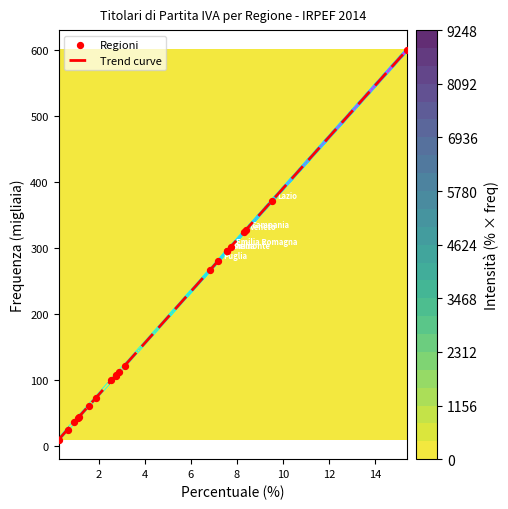

Reading right to left, transcribe all the data shown in this chart.

106.3	295.8	121.9	42.2	280.2	327.3	24.9	99.4	371.2	111.6	60.9	266.3	302.2	73.0	323.9	44.3	36.3	107.8	600.5	9.9	295.9